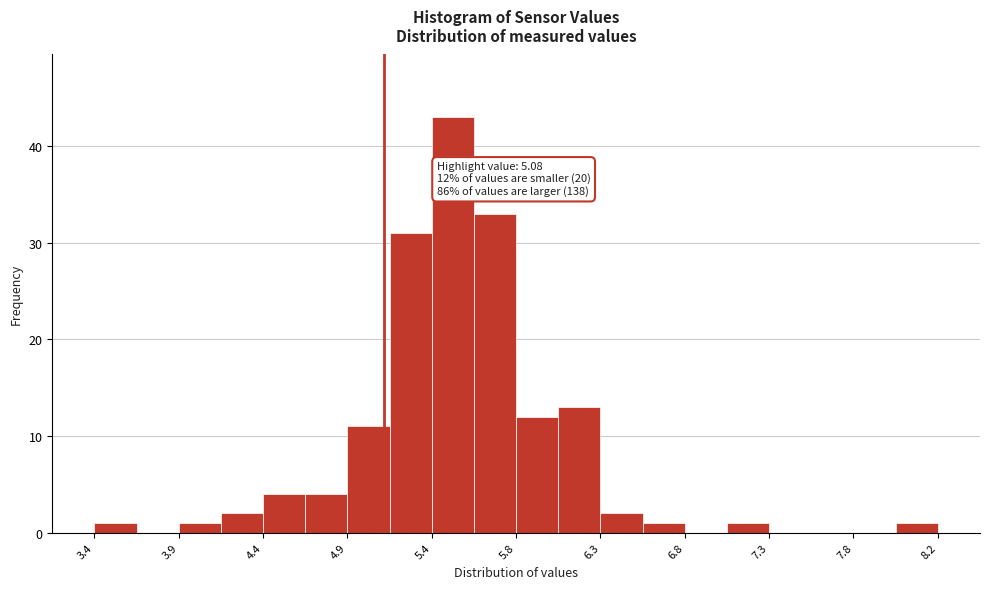

Over which range of the x-axis is the bar tallest?

5.35 to 5.60